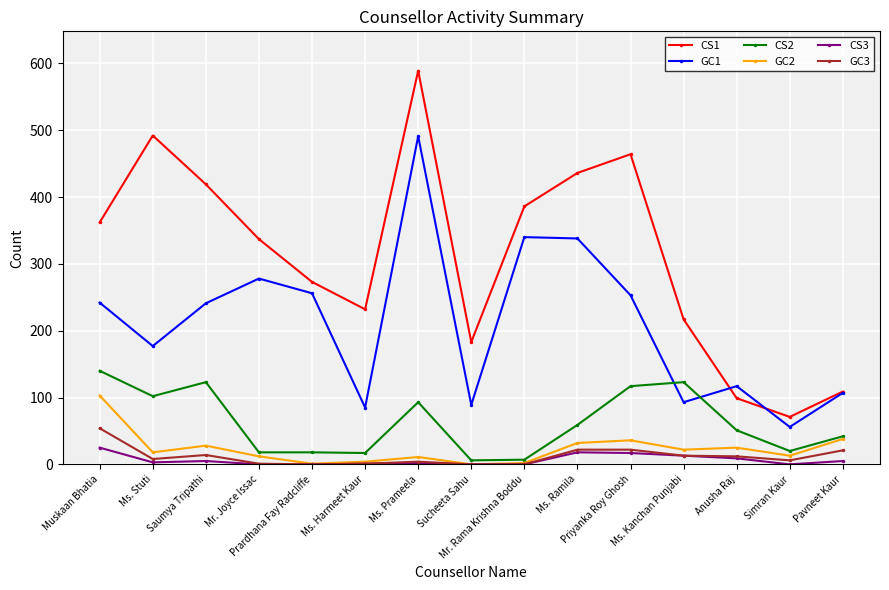

What is the maximum value shown in the chart?

589